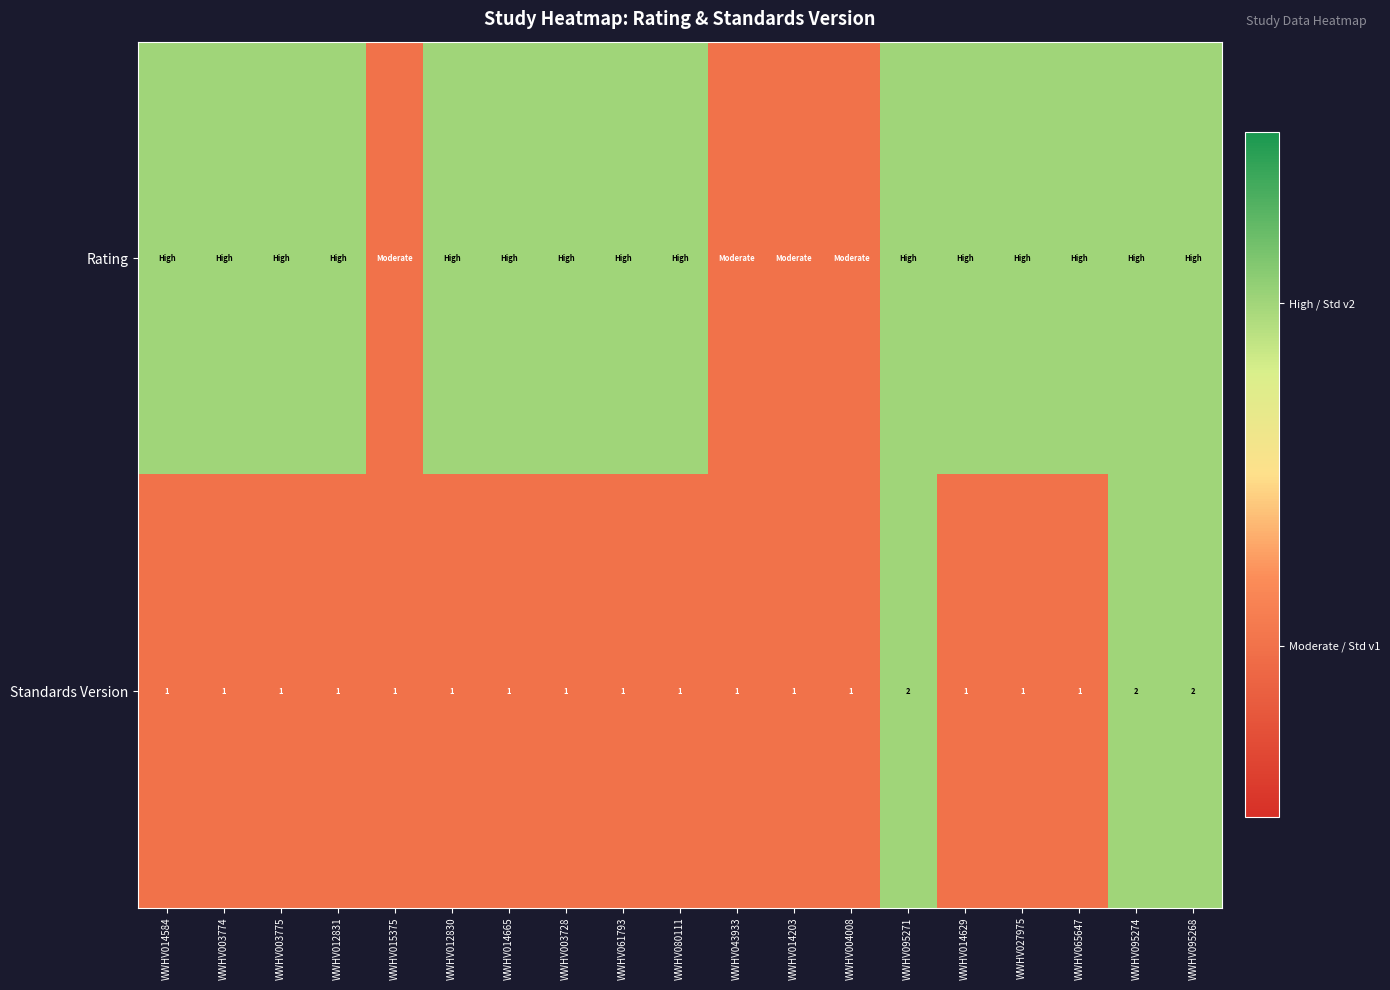

How many categories are shown in the chart?

19